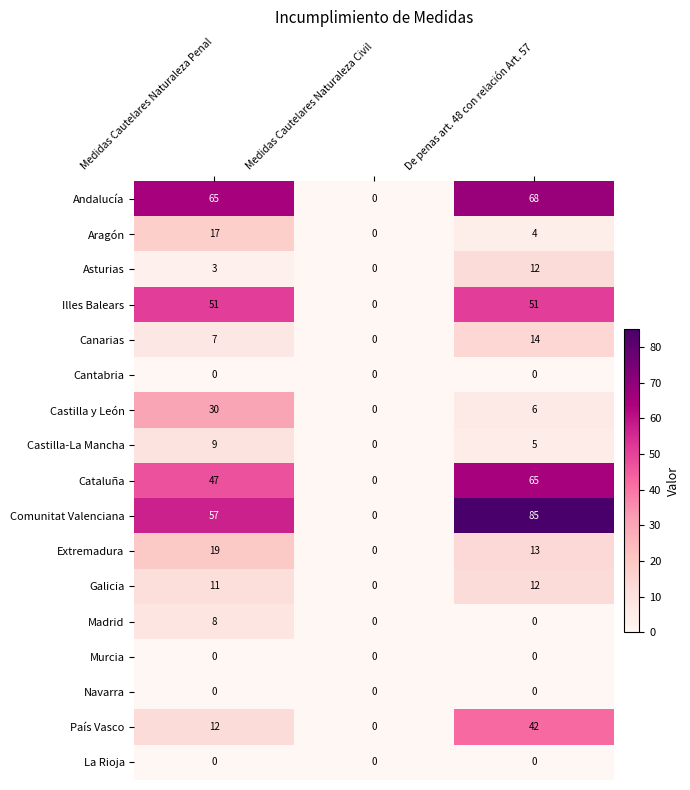

What is the difference between the maximum and minimum values in the Cataluña series?

65